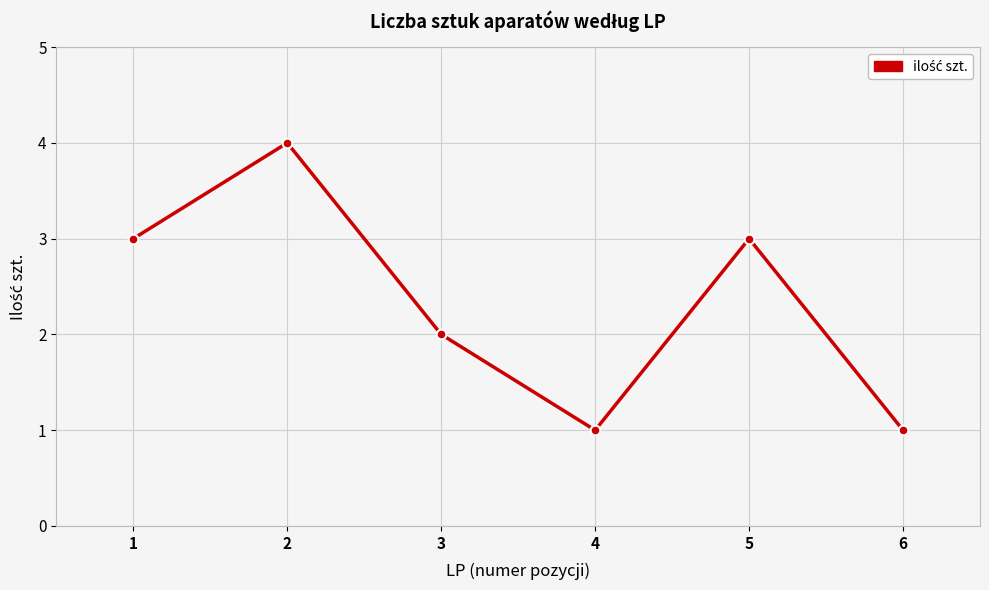

What is the ratio of the value at 1 to the value at 3?

1.5